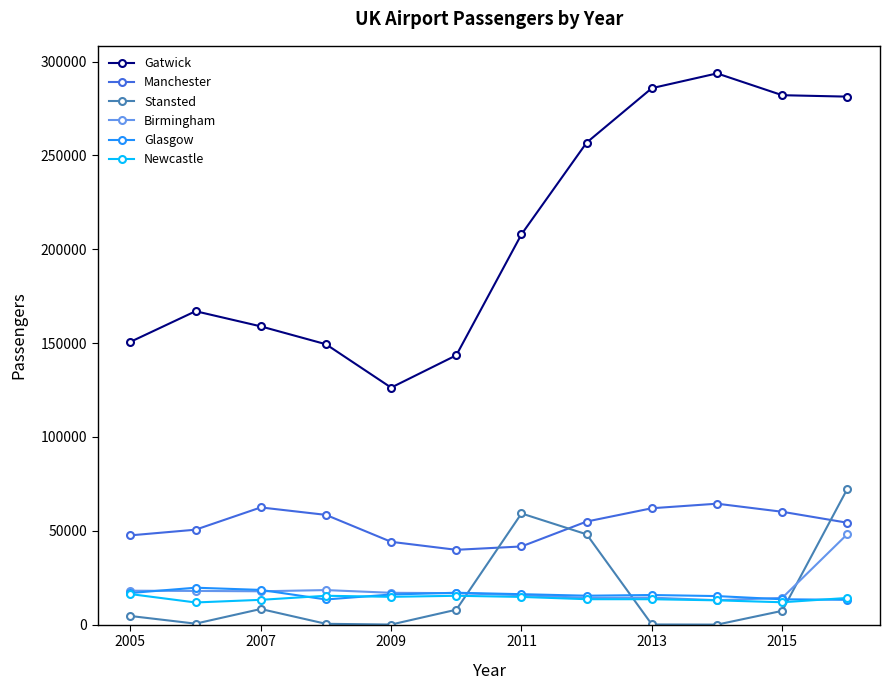

At how many categories does at least one series exceed 270463?

4